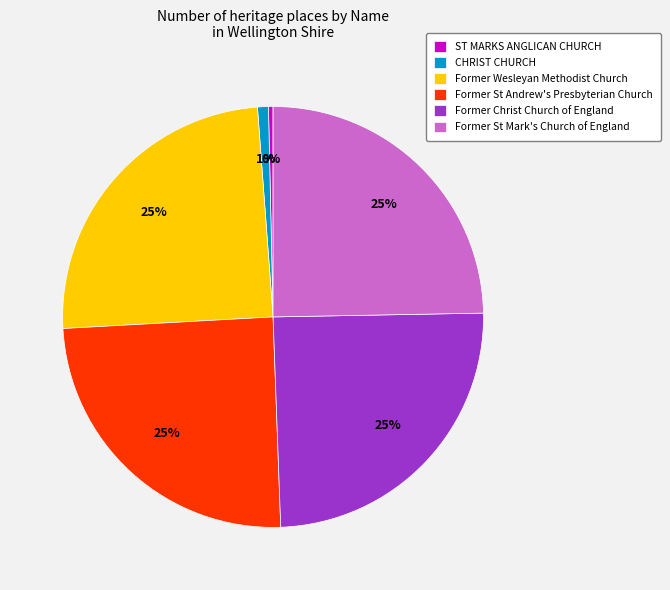

To the nearest percent, what percentage of the pie is CHRIST CHURCH?

1%